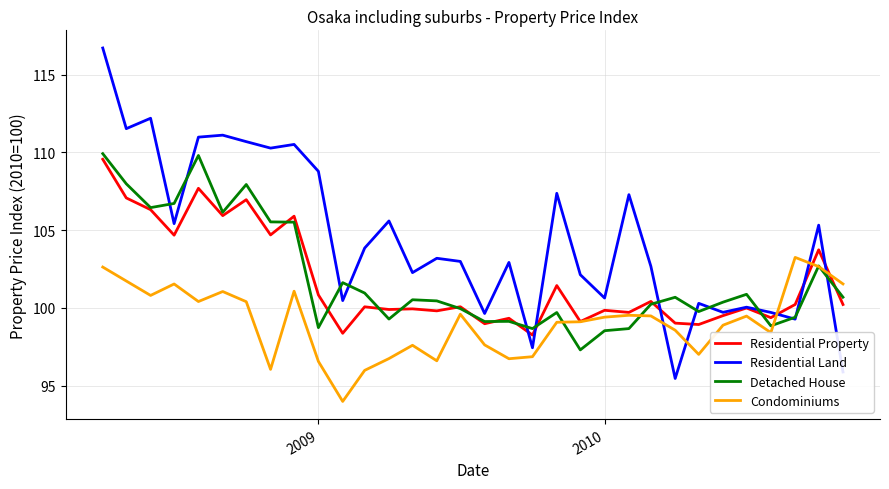

Which series has the largest range (max minus min)?

Residential Land